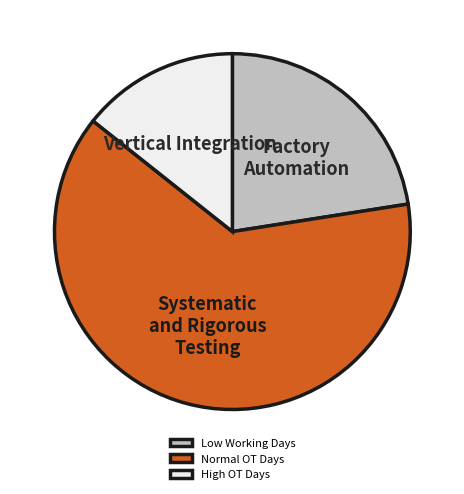

Do High OT Days and Normal OT Days together represent more than half of the pie?

Yes